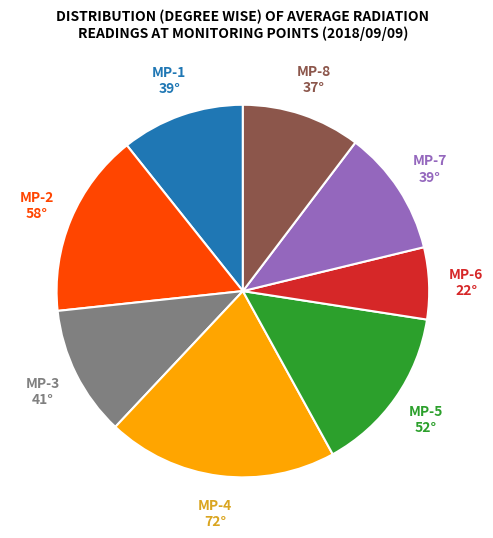

Do MP-7 and MP-1 together represent more than half of the pie?

No